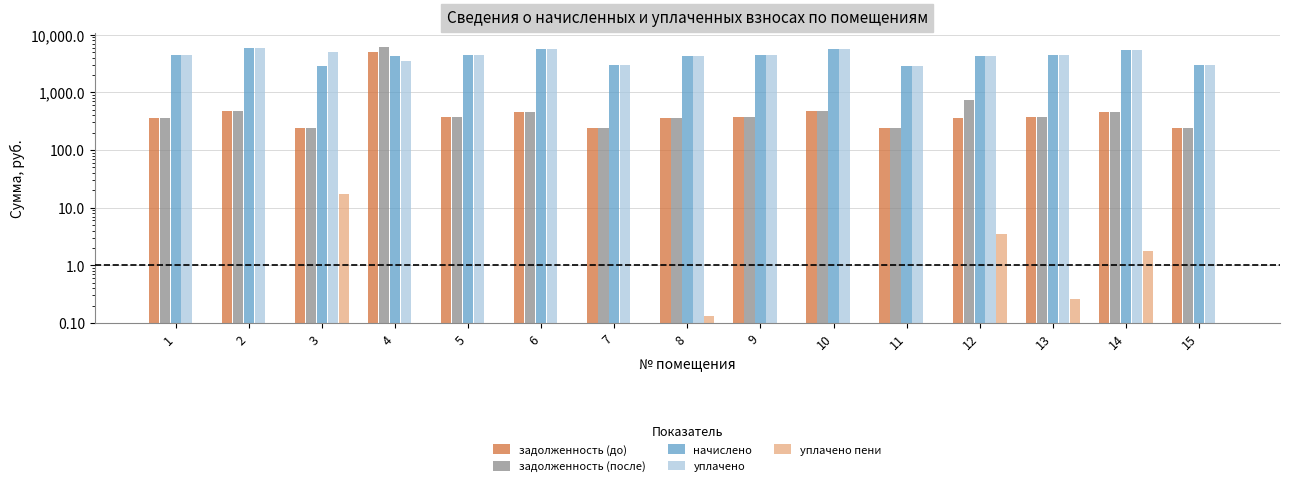

The value of задолженность (до) at 10 is 97.3. True or false?

False